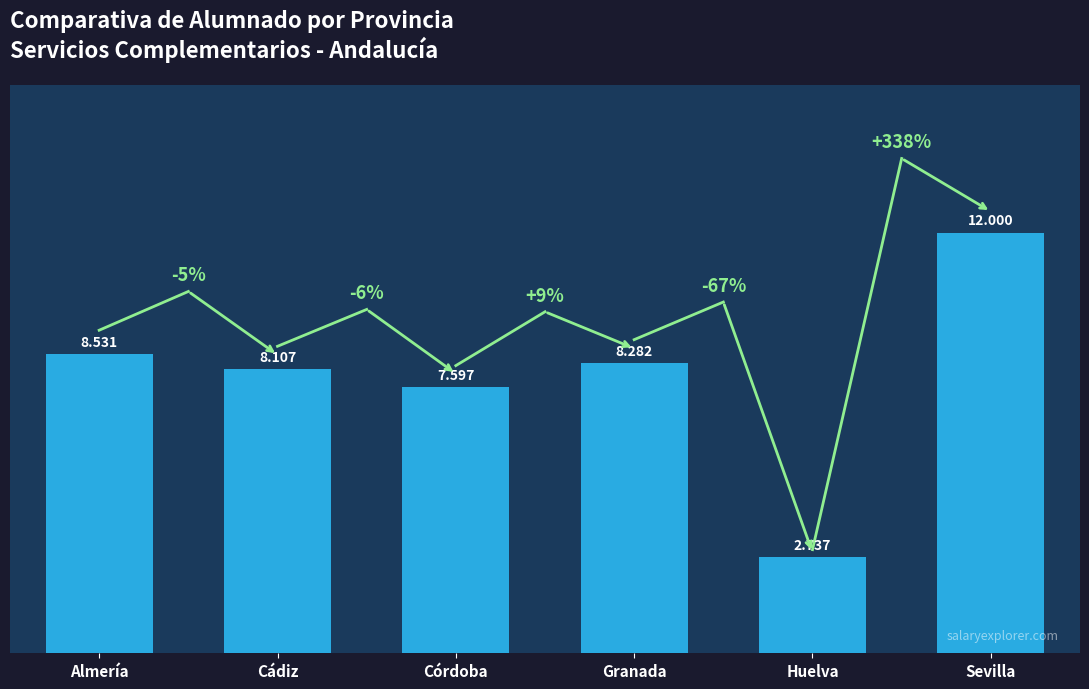

Are the bars horizontal?

No